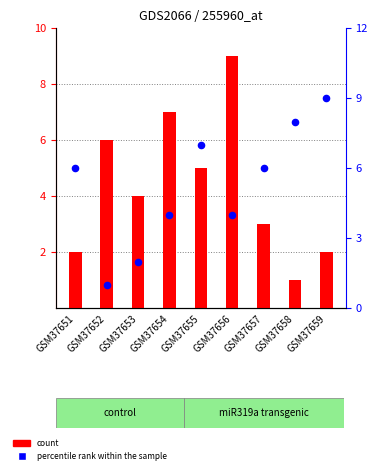

Which series has the largest Y range (max minus min)?

count